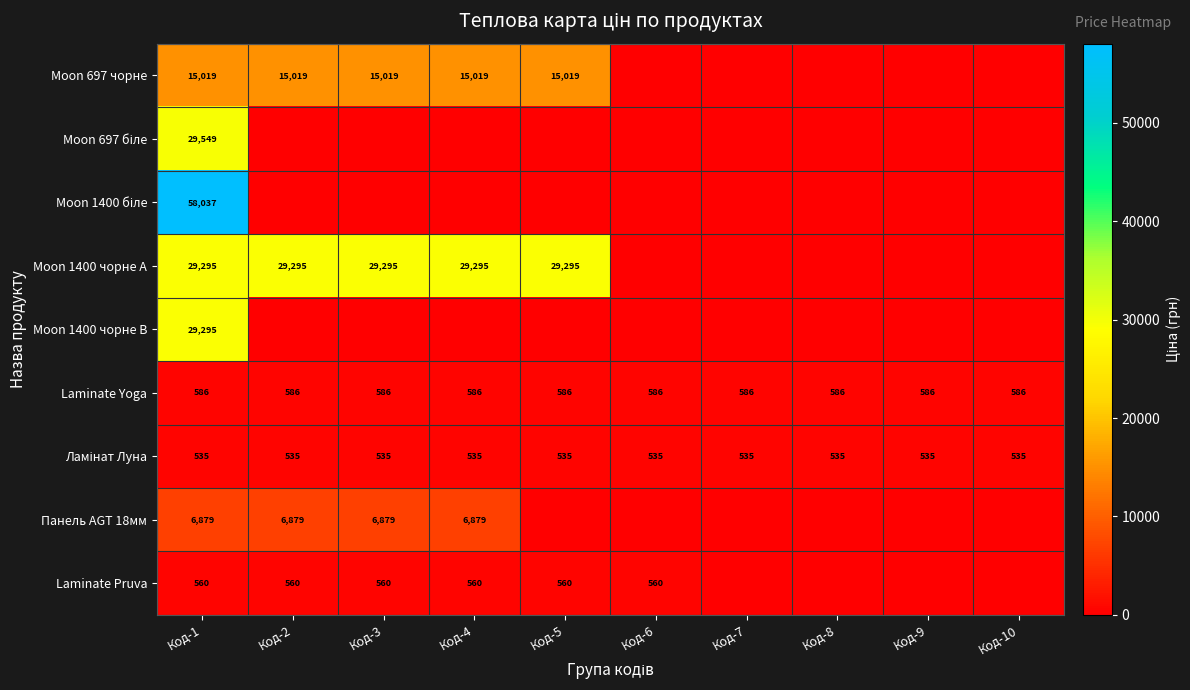

True or false: Панель AGT 18мм has a value of 9307 at Код-1.

False